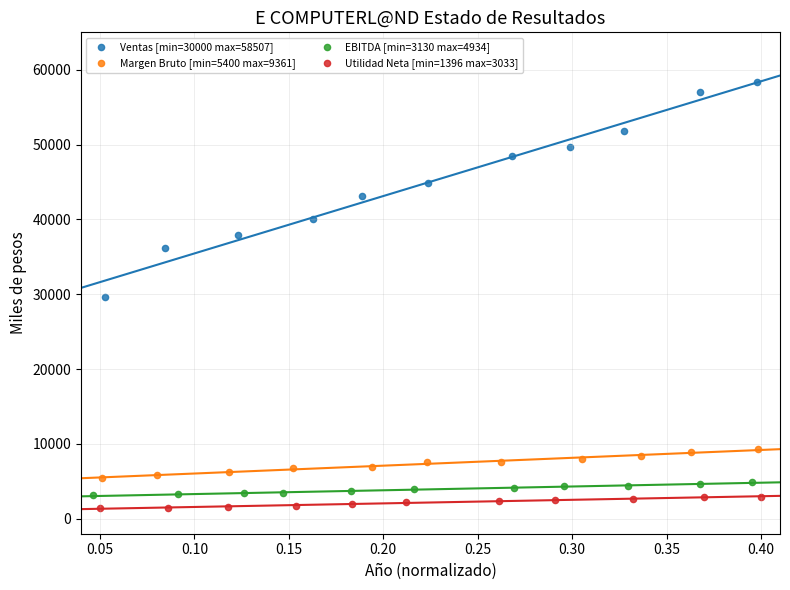

Which series contains the highest Y value?

Ventas [min=30000 max=58507]